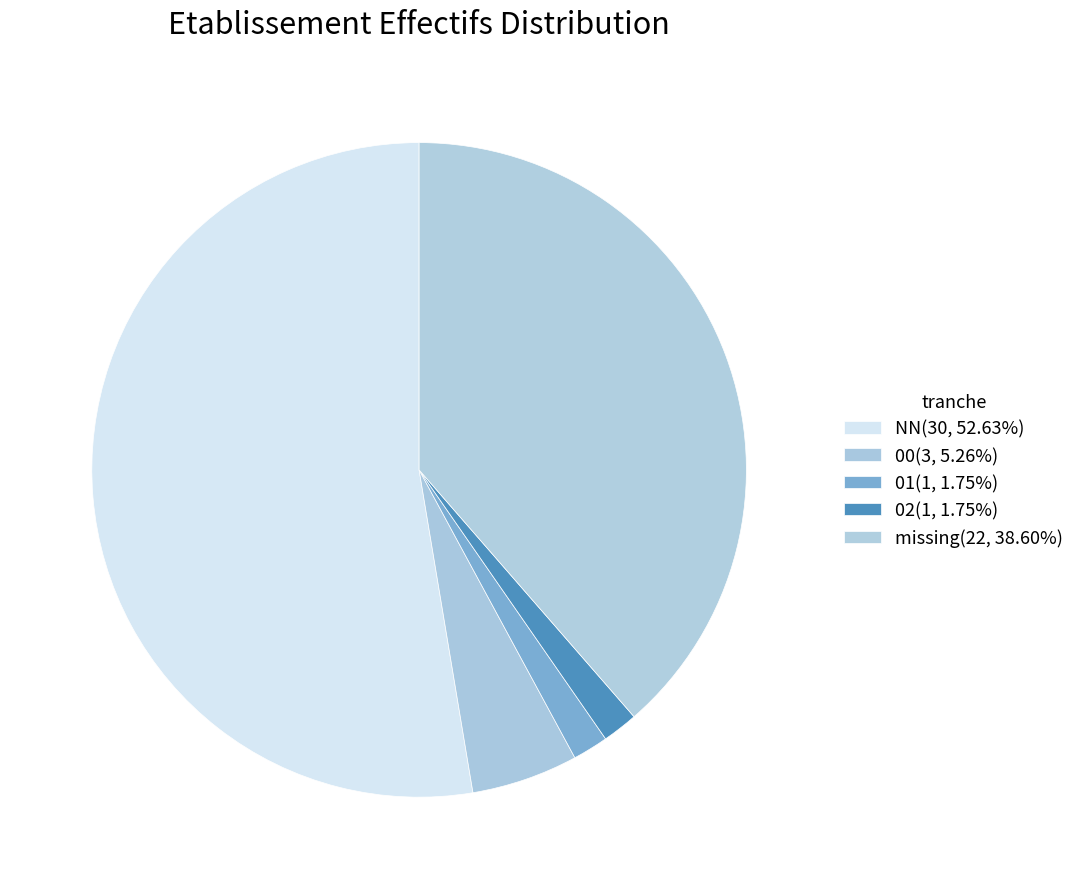

How many slices are in this pie chart?

5